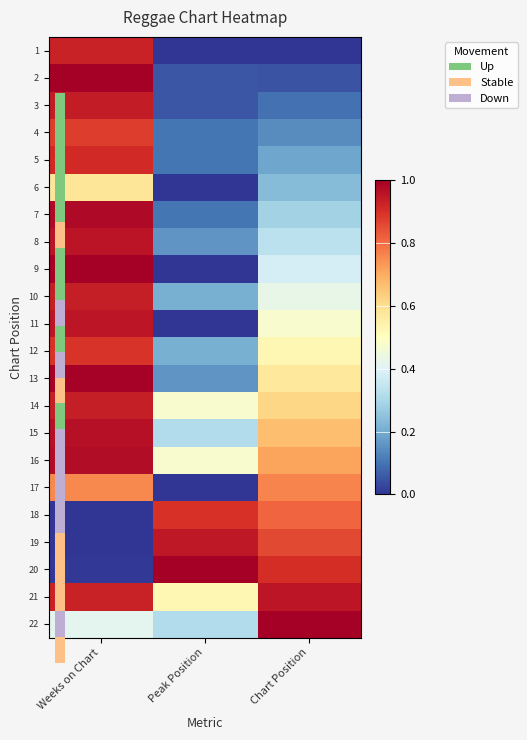

Between Weeks on Chart and Peak Position, which is larger?

Weeks on Chart